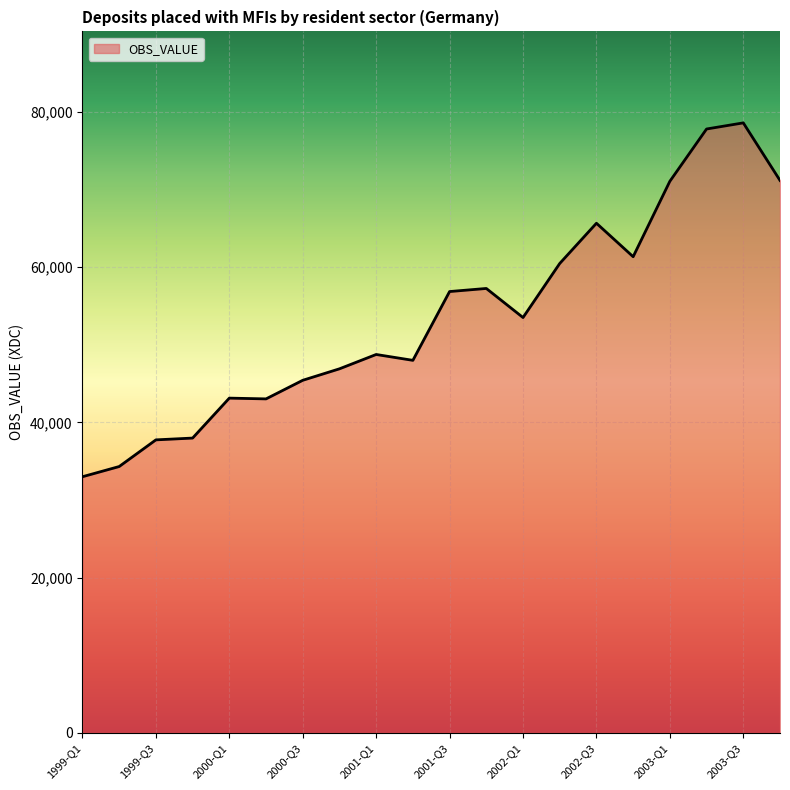

What is the maximum value shown in the chart?

78606